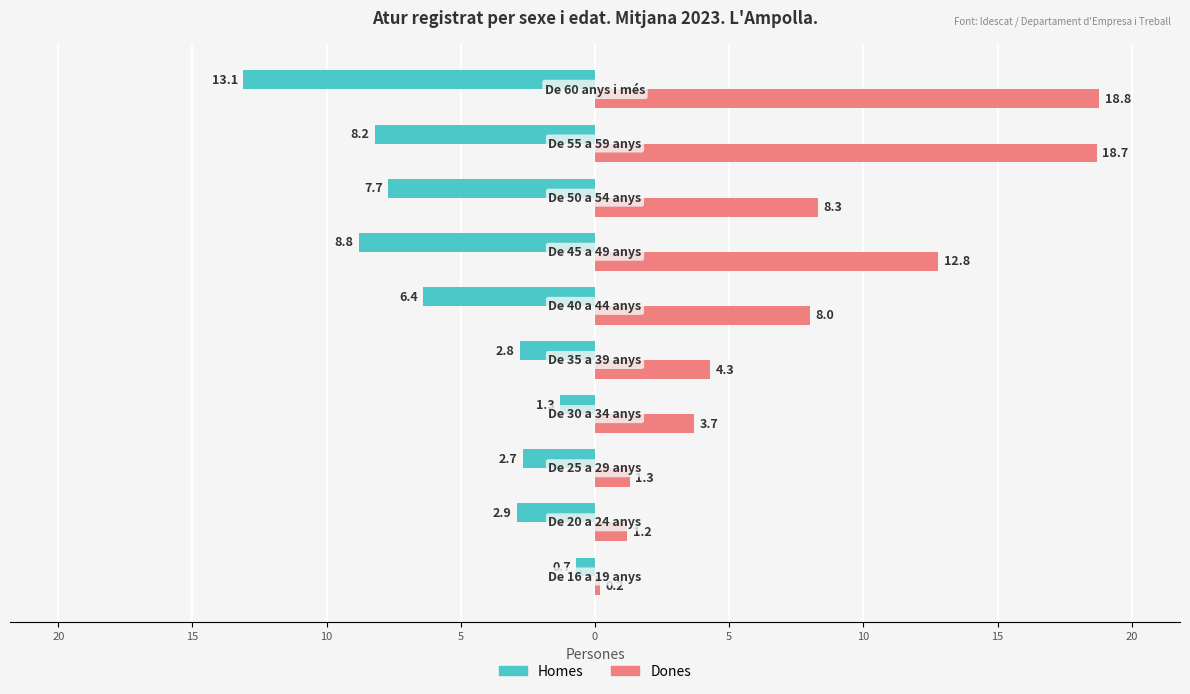

Reading right to left, list all the values displayed in this chart.

Homes: 20=-13.1	15=-8.2	10=-7.7	5=-8.8	0=-6.4	5=-2.8	10=-1.3	15=-2.7	20=-2.9	25=-0.7
Dones: 20=18.8	15=18.7	10=8.3	5=12.8	0=8.0	5=4.3	10=3.7	15=1.3	20=1.2	25=0.2